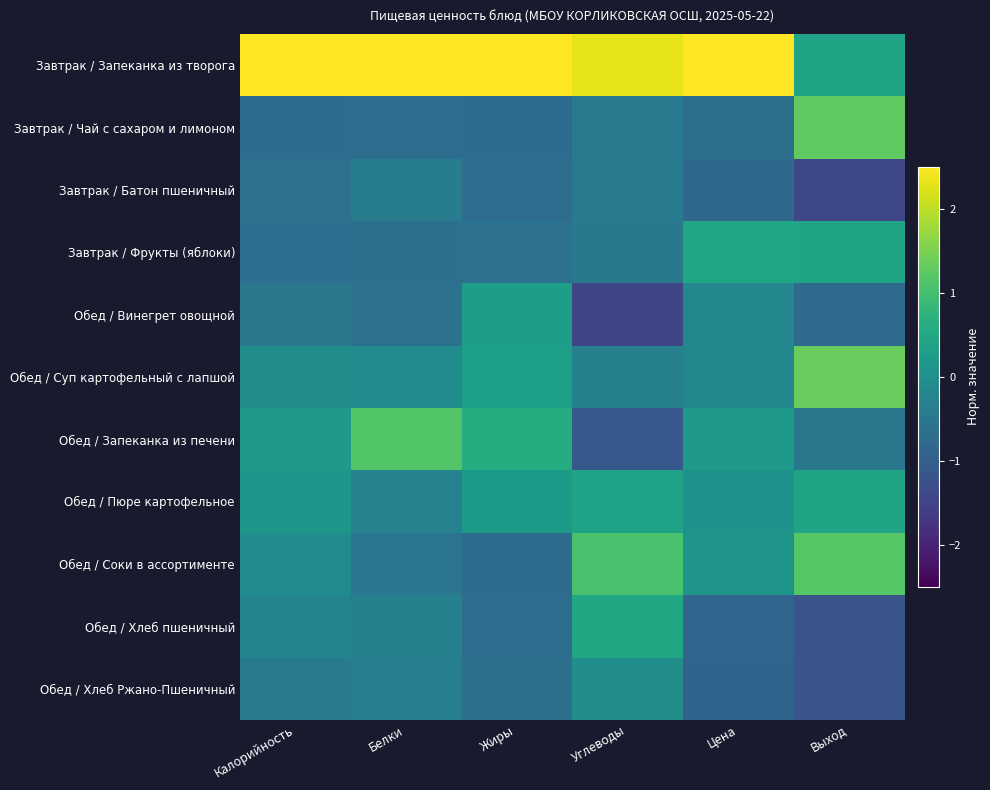

Which series has the widest spread of values?

Завтрак / Запеканка из творога